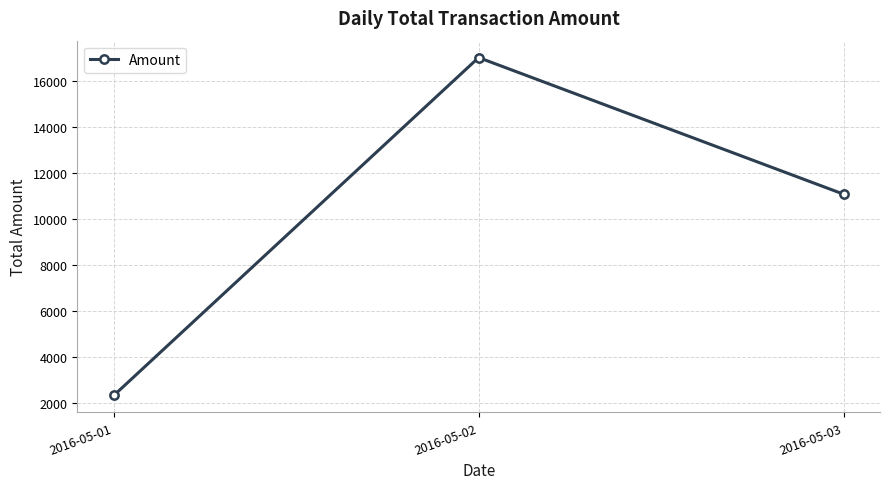

What is the difference between the maximum and second lowest values?

5931.3